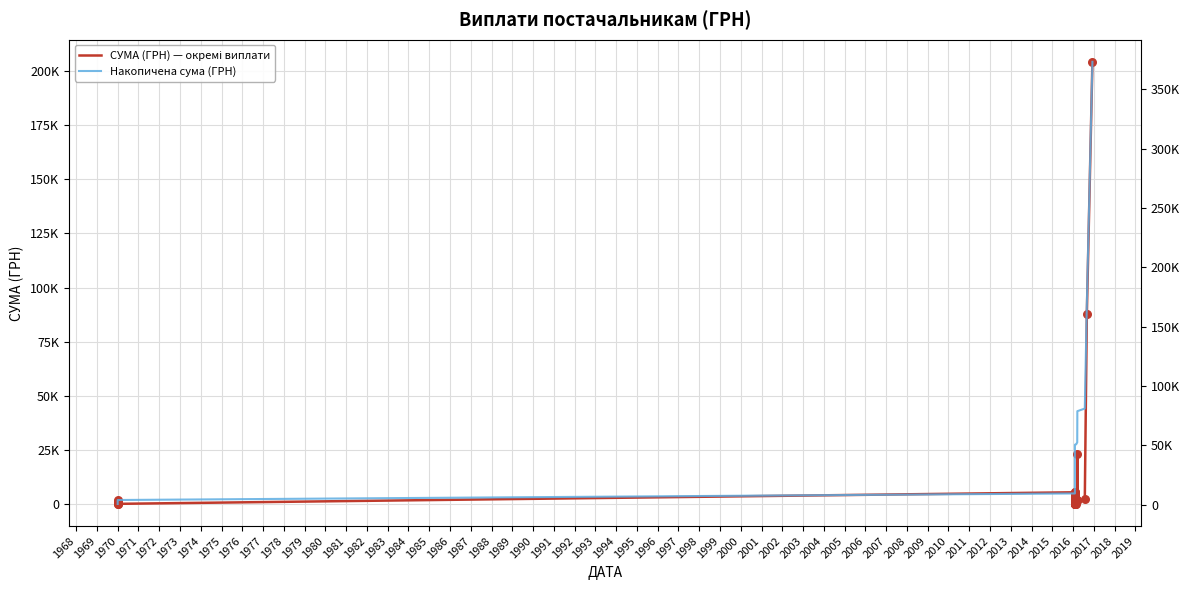

At how many categories does at least one series exceed 189012?

1